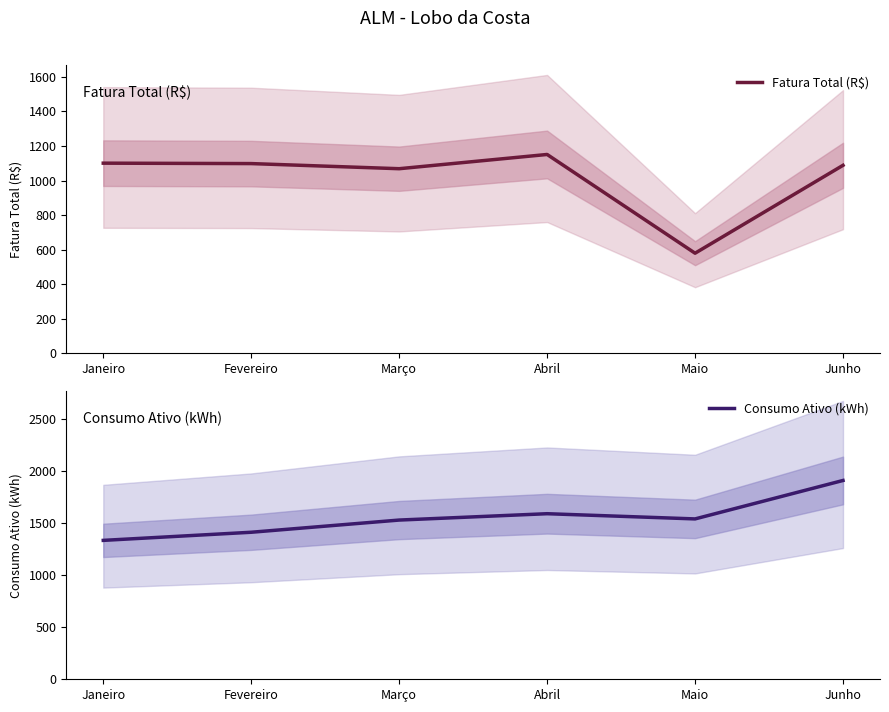

What are all the series names shown in the legend?

Fatura Total (R$), Consumo Ativo (kWh)